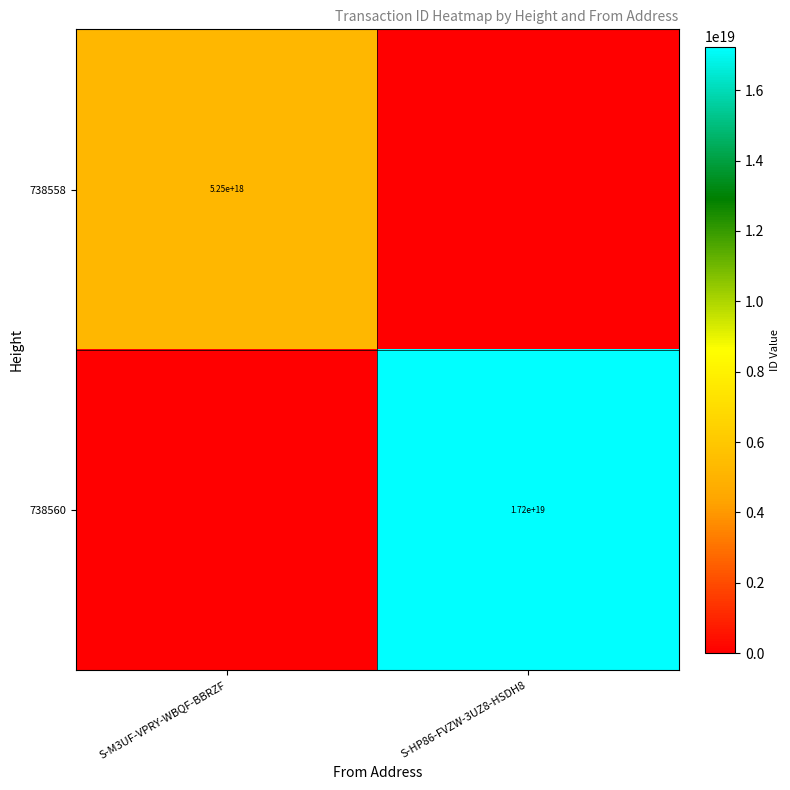

Which category has the highest value across all series?

S-HP86-FVZW-3UZ8-HSDH8